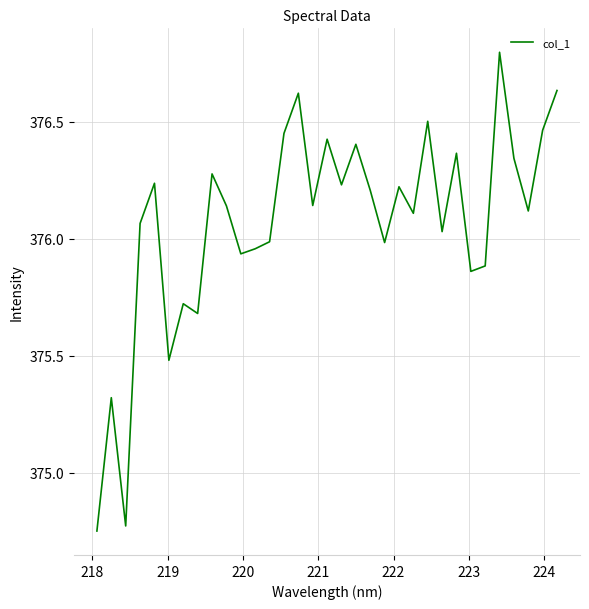

What is the maximum value shown in the chart?

376.8